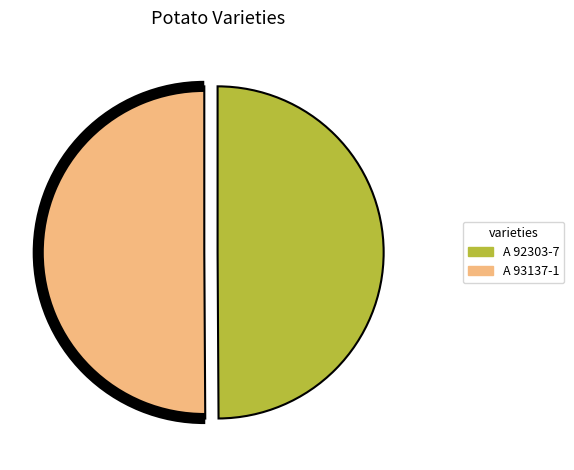

Is the sum of A 92303-7 and A 93137-1 greater than half?

Yes